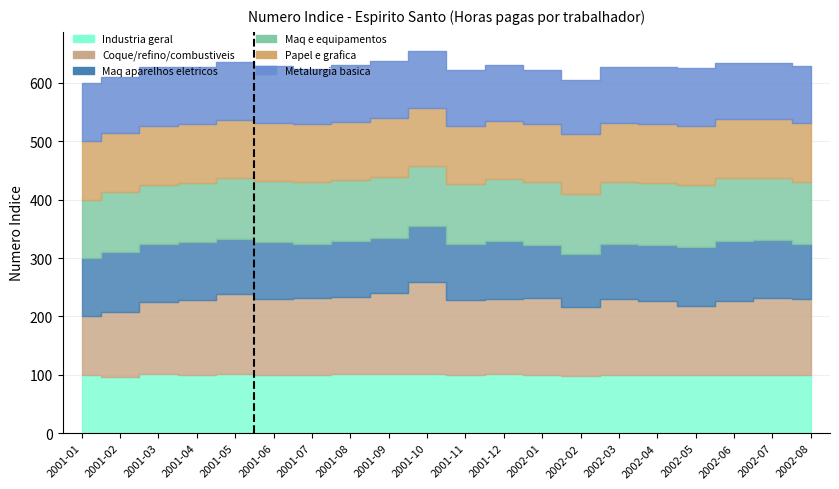

Which category has the highest value across all series?

2001-10